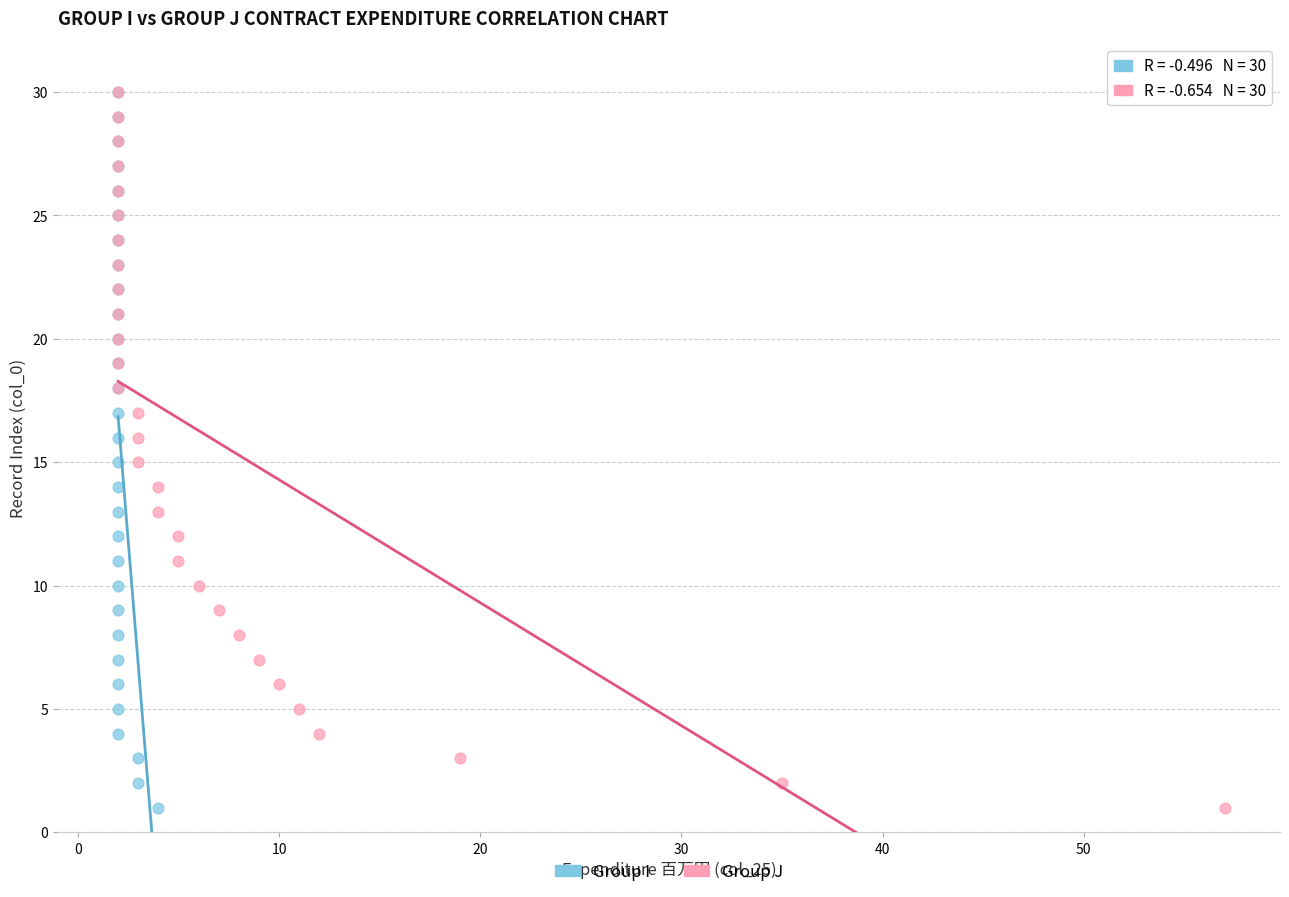

What are all the series names shown in the legend?

Group I, Group J